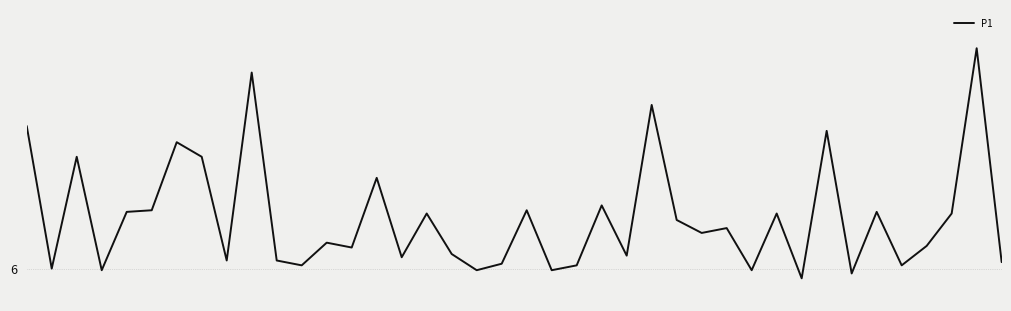

Which label corresponds to the smallest value in the chart?

31